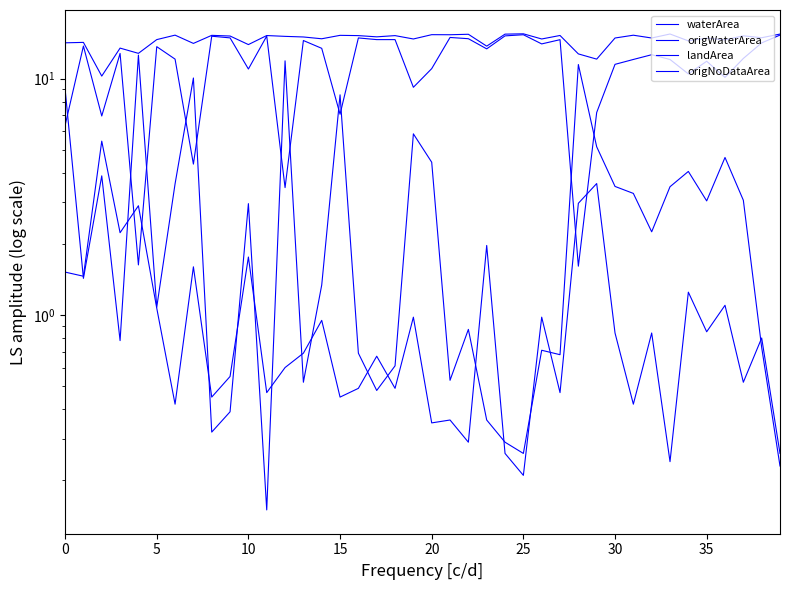

List the series in order of their overall mean, highest first.

waterArea, origWaterArea, origNoDataArea, landArea